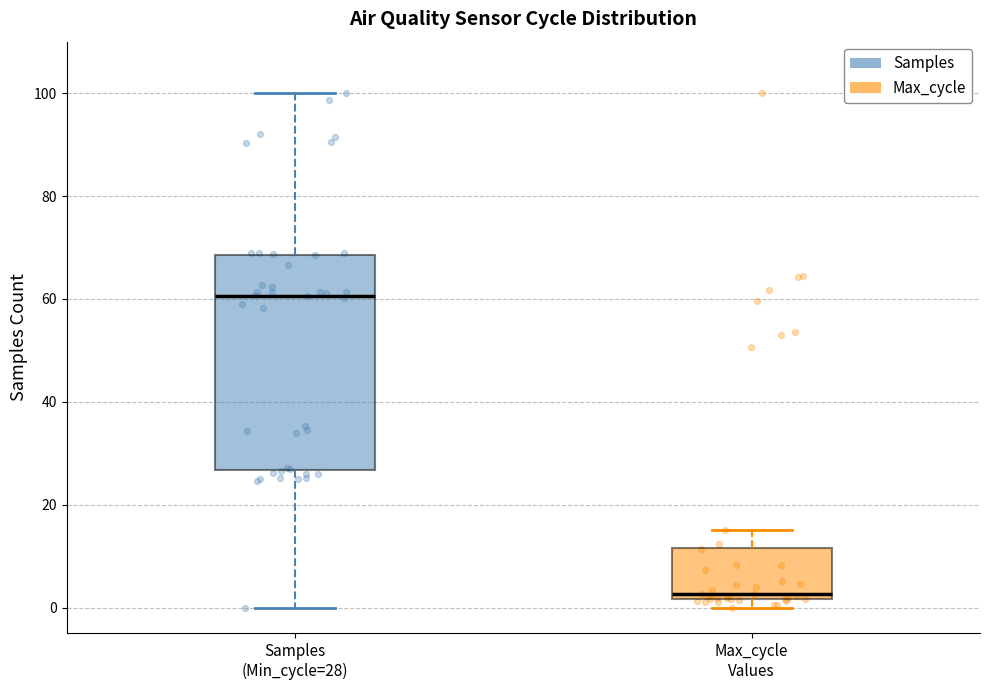

Which box's median line is the lowest?

Max_cycle Values